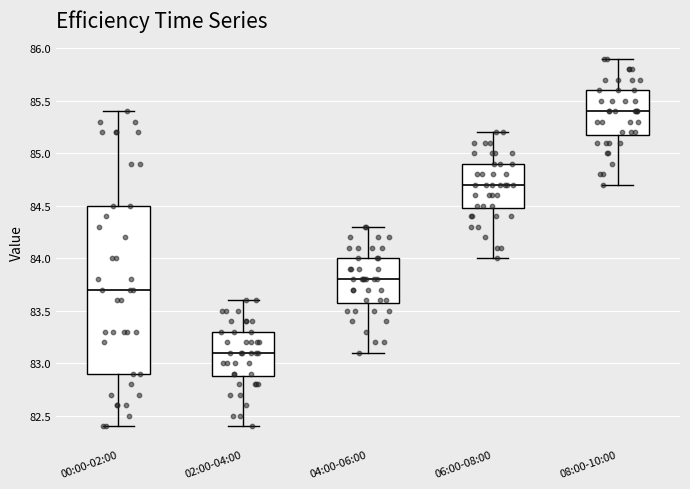

Comparing the boxes themselves (not the whiskers), which one is the tallest?

00:00-02:00